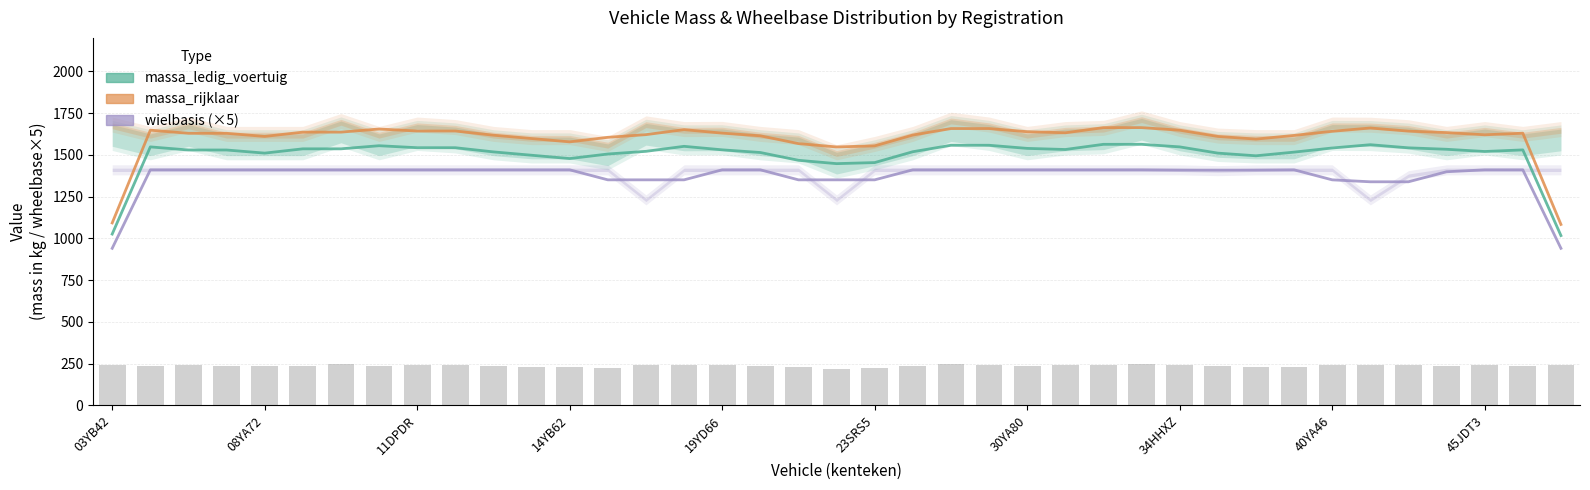

What is the total value across all series at 14?

4491.3